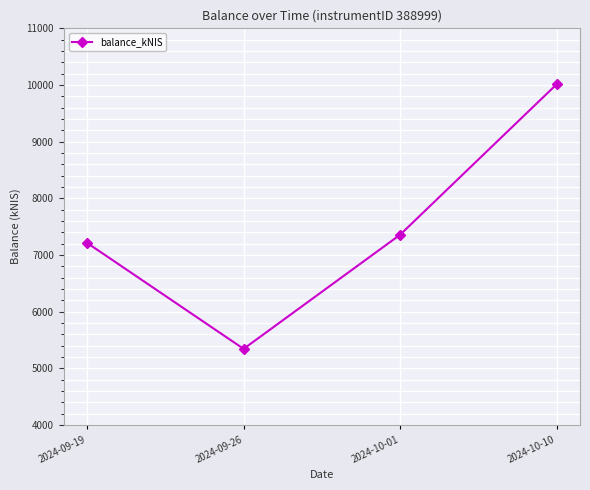

What is the sum of all values?

29925.0